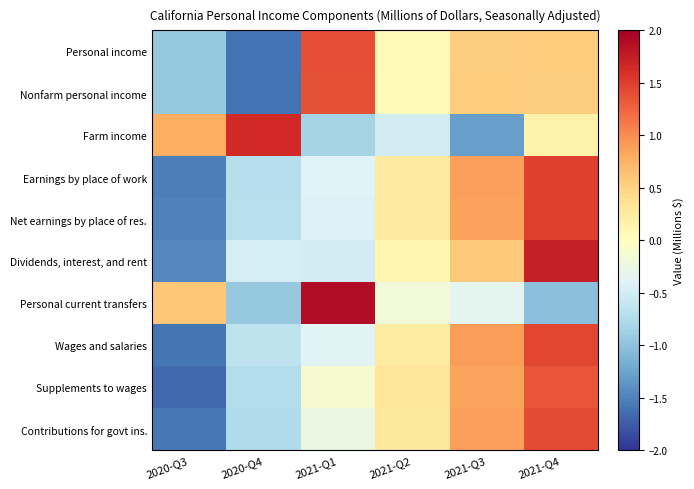

How many distinct data groups are displayed?

10